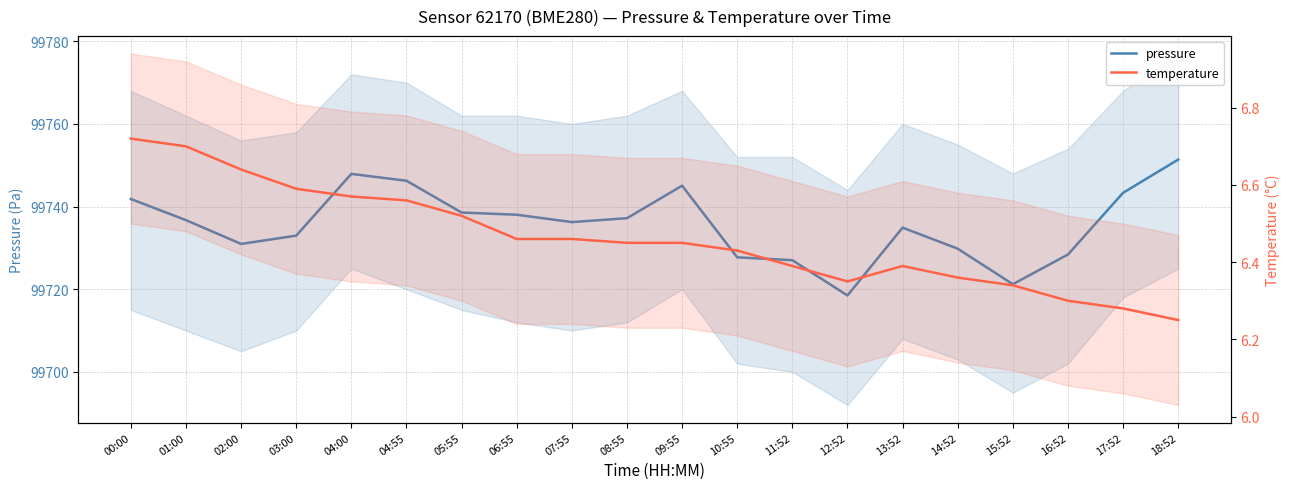

At which label does temperature reach its peak?

00:00